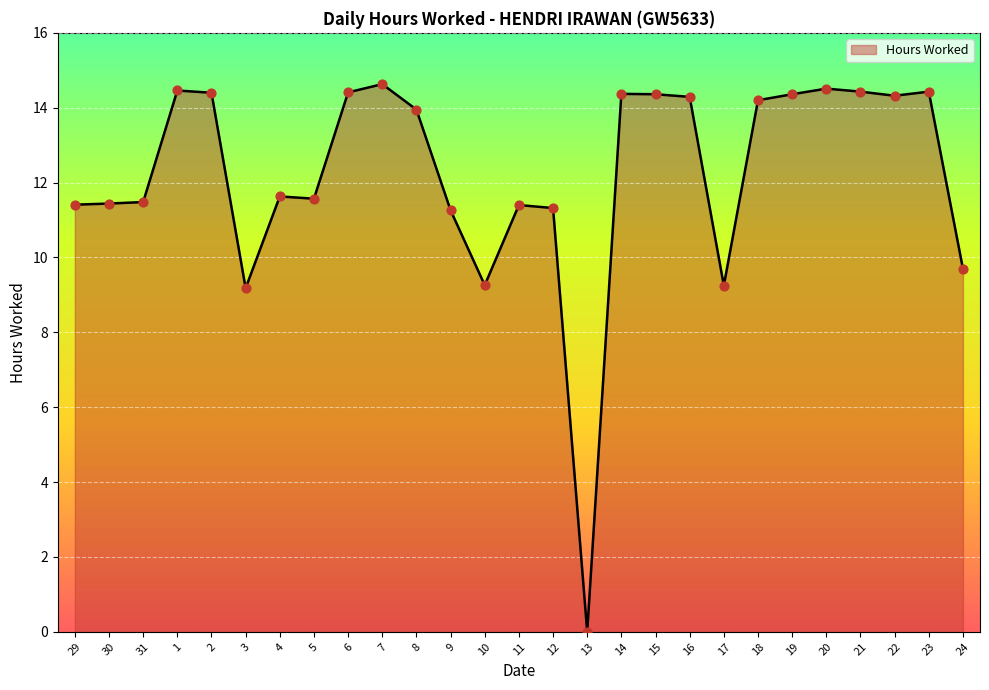

What is the ratio of the value at 29 to the value at 22?

0.8